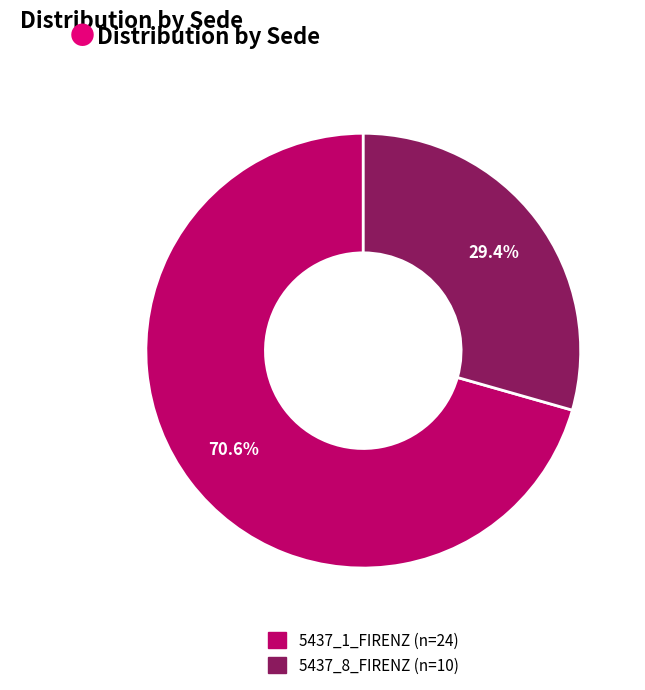

Is there a majority slice in this chart?

Yes